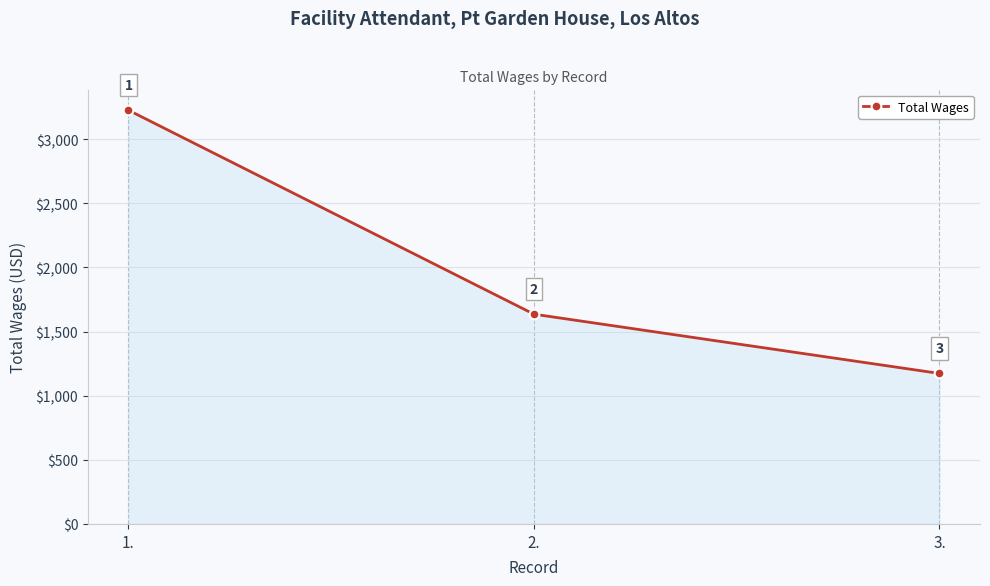

What is the greatest value displayed?

3225